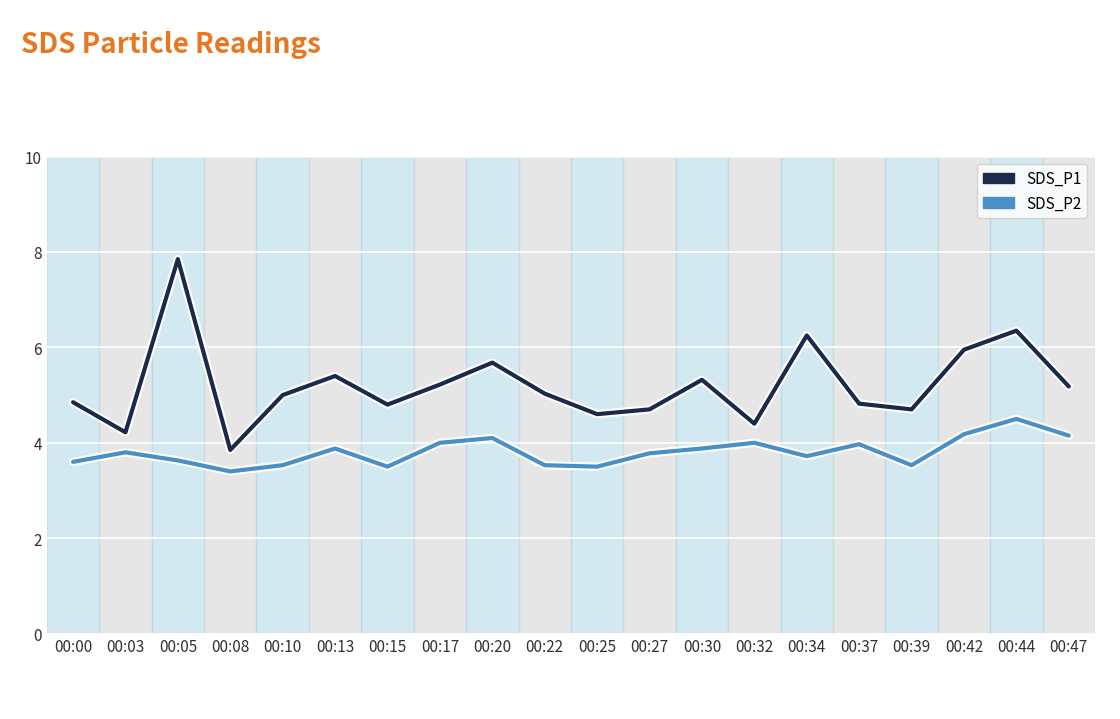

List the series in order of their overall mean, highest first.

SDS_P1, SDS_P2